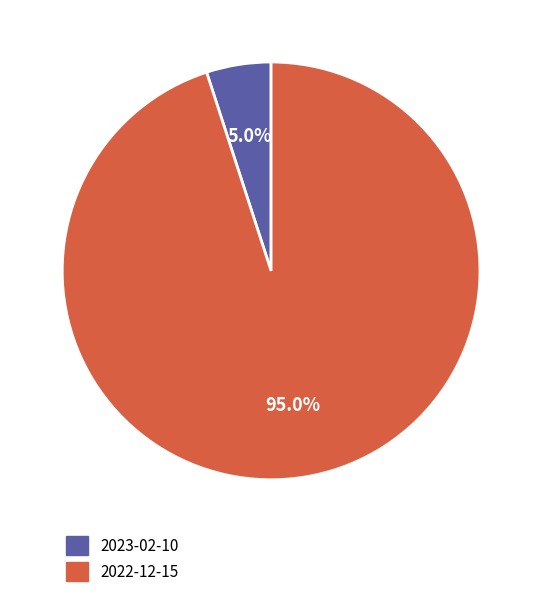

Combined, do 2022-12-15 and 2023-02-10 account for over 50%?

Yes